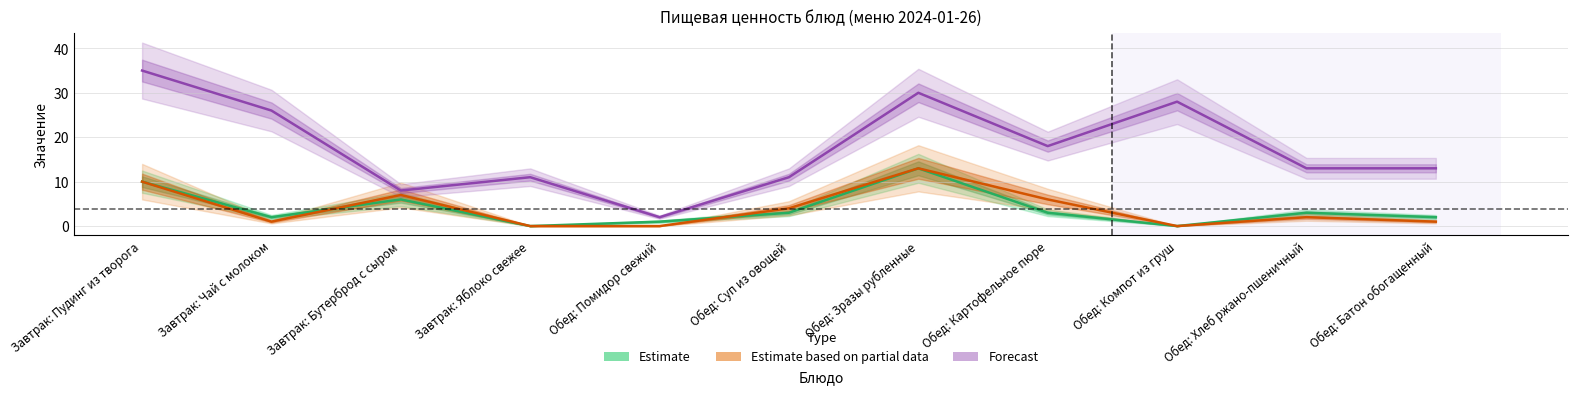

True or false: Forecast and Estimate based on partial data intersect in this chart.

False